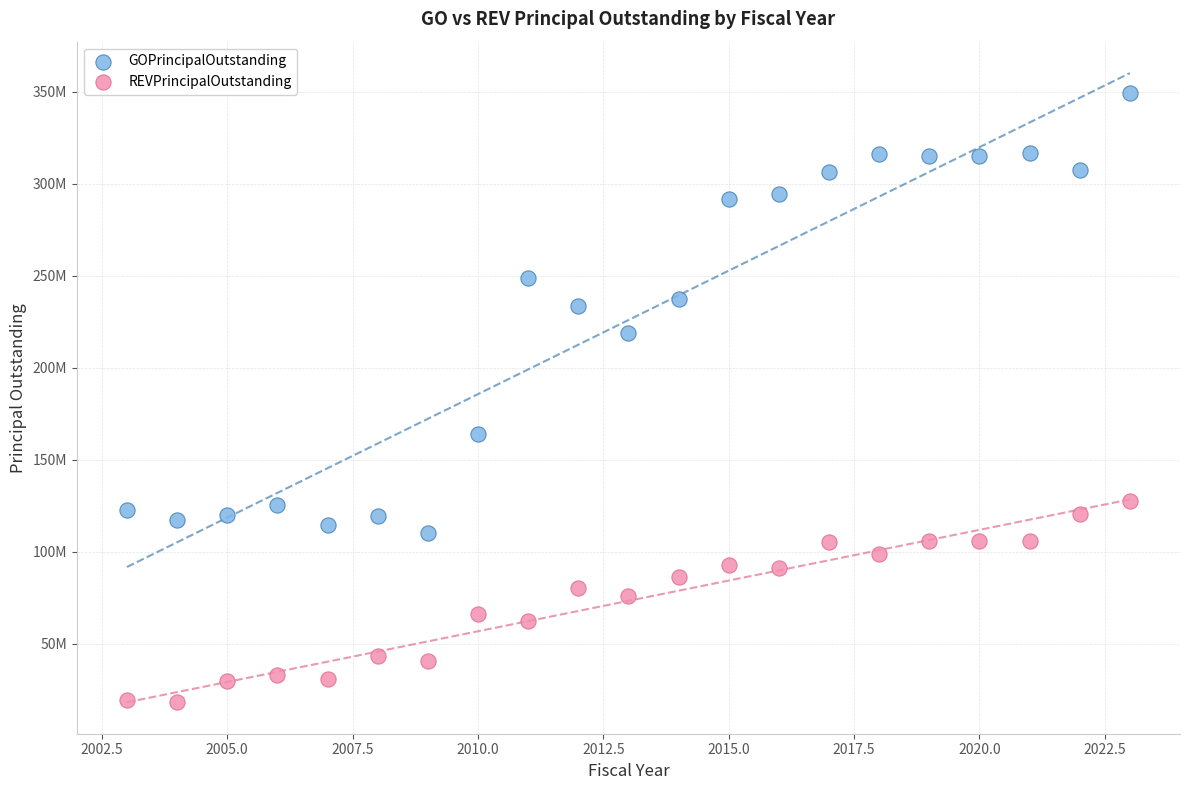

What are all the series names shown in the legend?

GOPrincipalOutstanding, REVPrincipalOutstanding